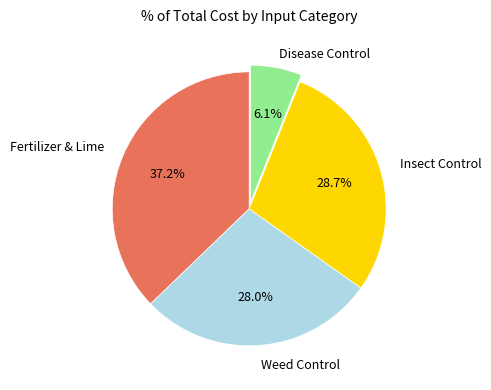

Is there a majority slice in this chart?

No